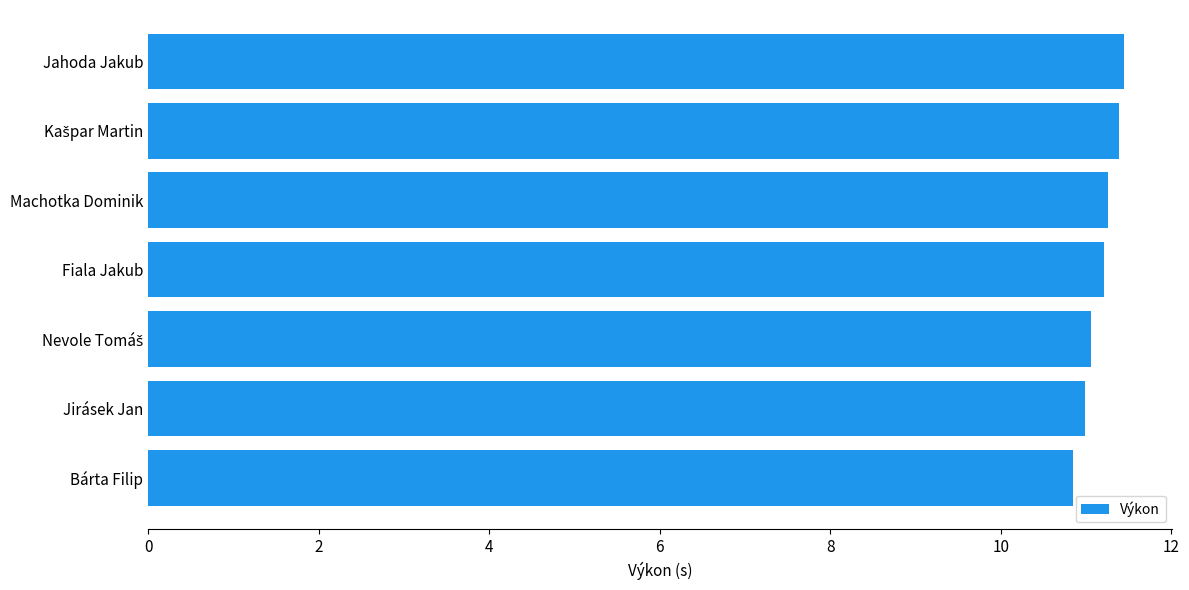

What is the greatest value displayed?

11.4